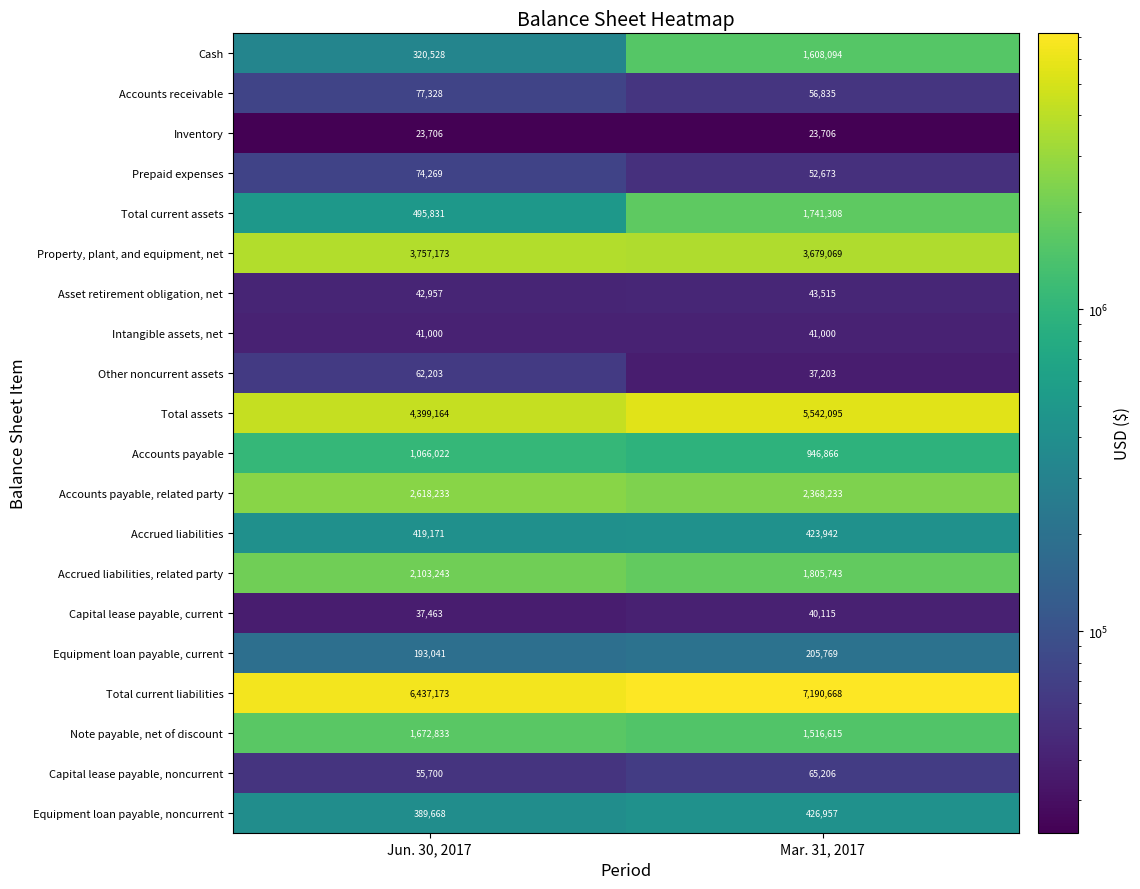

What is the difference between the highest and lowest values at Mar. 31, 2017?

7166962